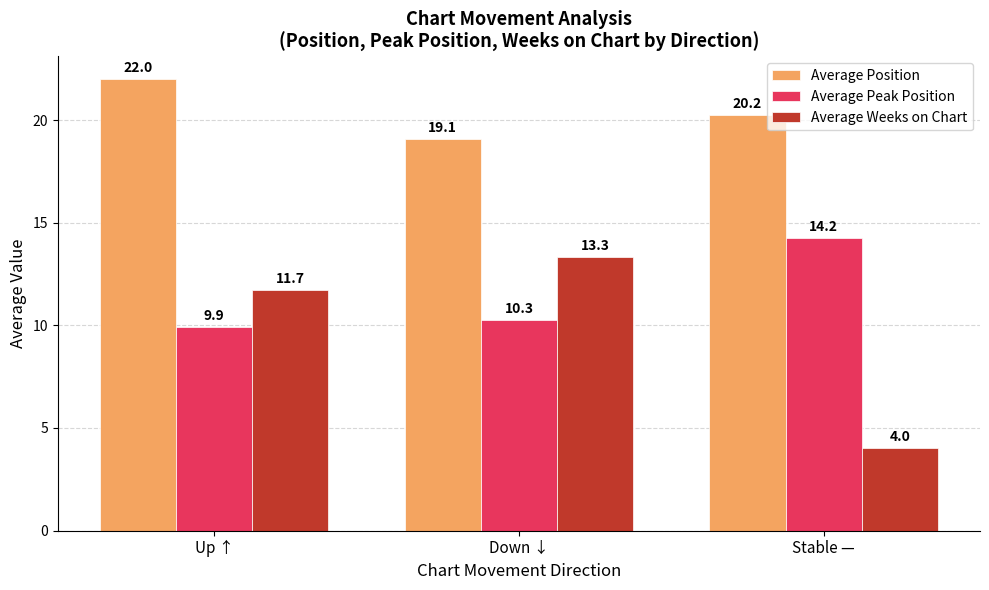

Which category has the lowest value across all series?

Stable —